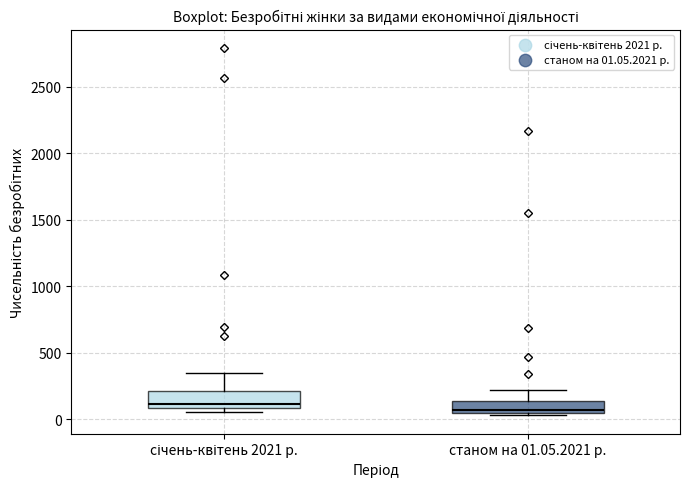

Where is the upper edge of the box for станом на 01.05.2021 р. on the y-axis? The values are not printed on the chart, so give them approximately, as read against the axis.

150